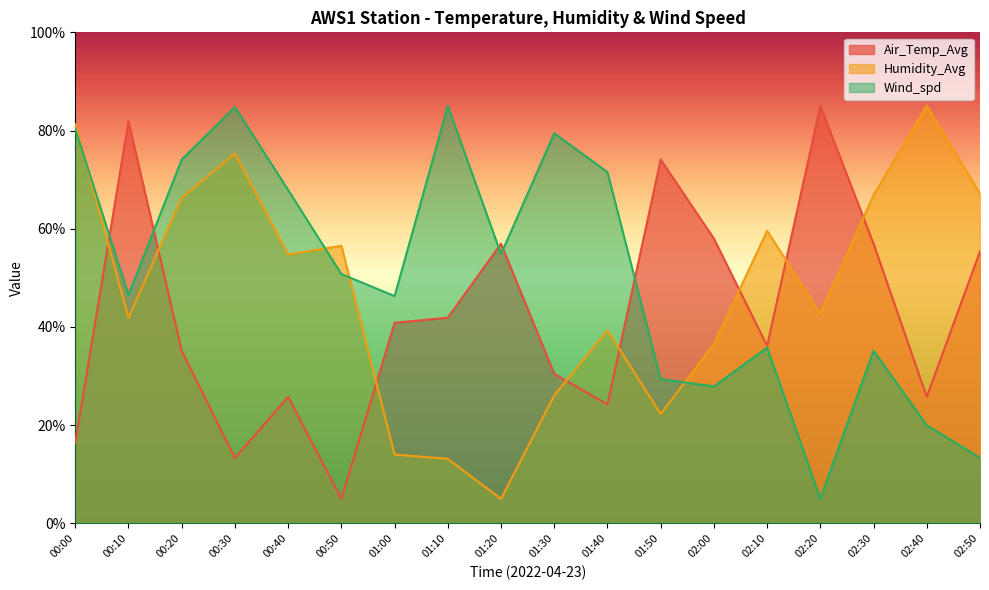

Is the value of Wind_spd at 01:10 greater than the value of Humidity_Avg at 02:20?

Yes